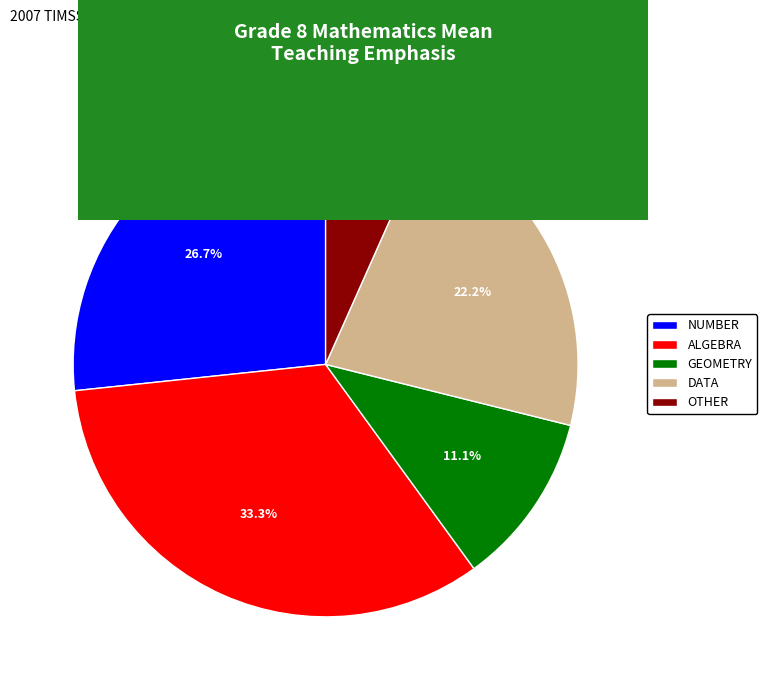

How many slices are in this pie chart?

5